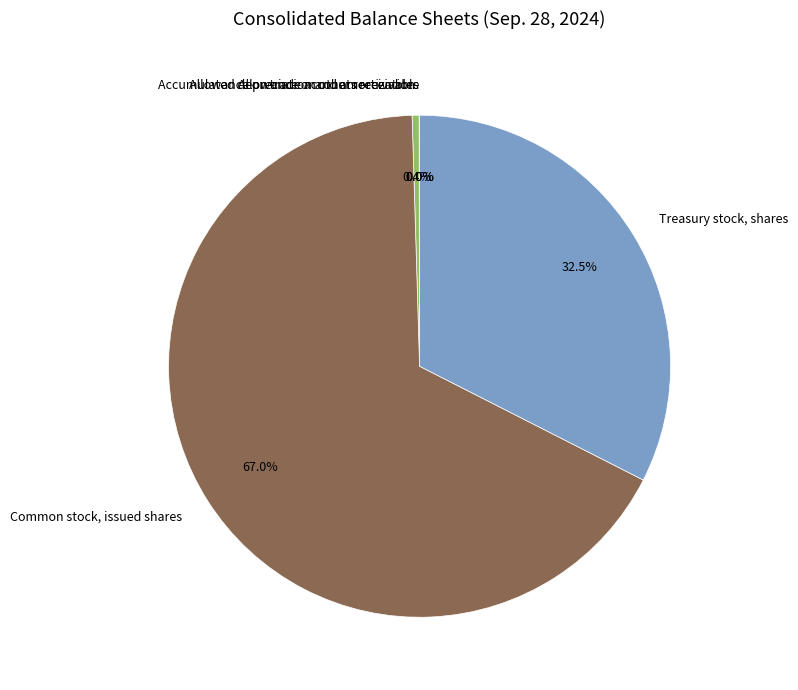

Which has a higher value, Accumulated depreciation and amortization or Common stock, issued shares?

Common stock, issued shares